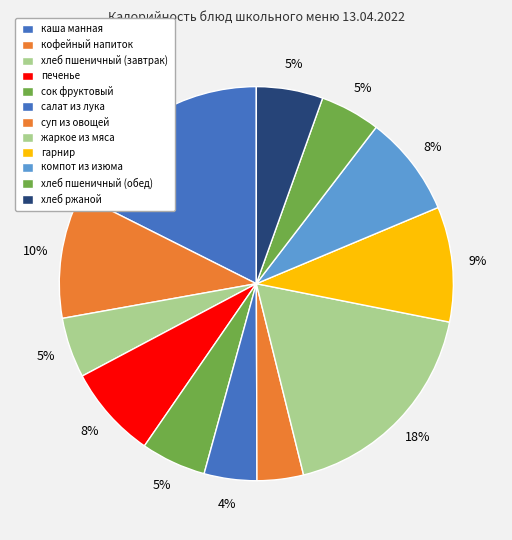

True or false: каша манная accounts for 18% of the total.

True